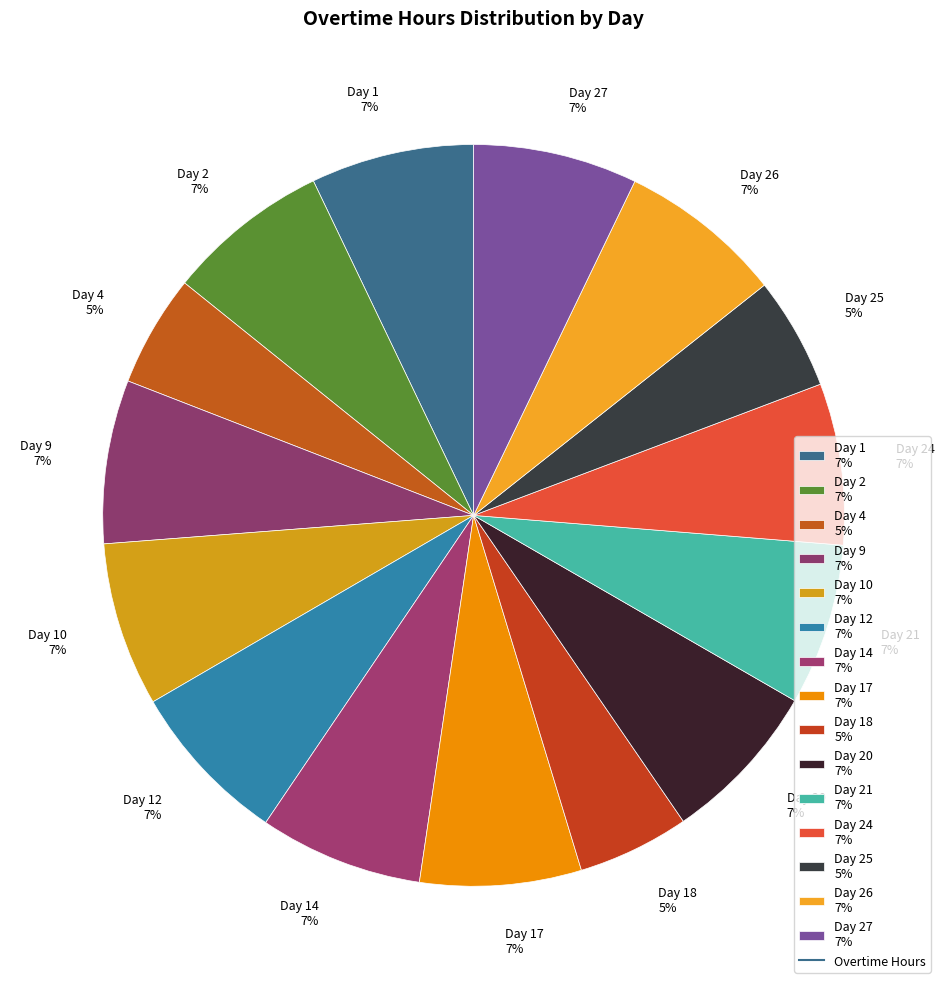

Between Day 21 7% and Day 18 5%, which is larger?

Day 21 7%